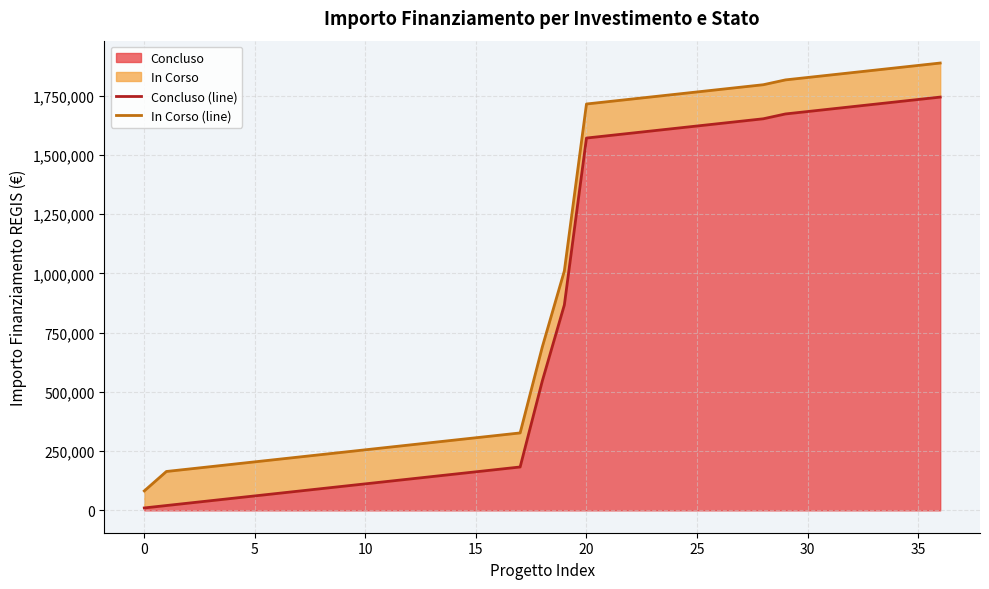

What is the greatest value displayed?

1888373.5